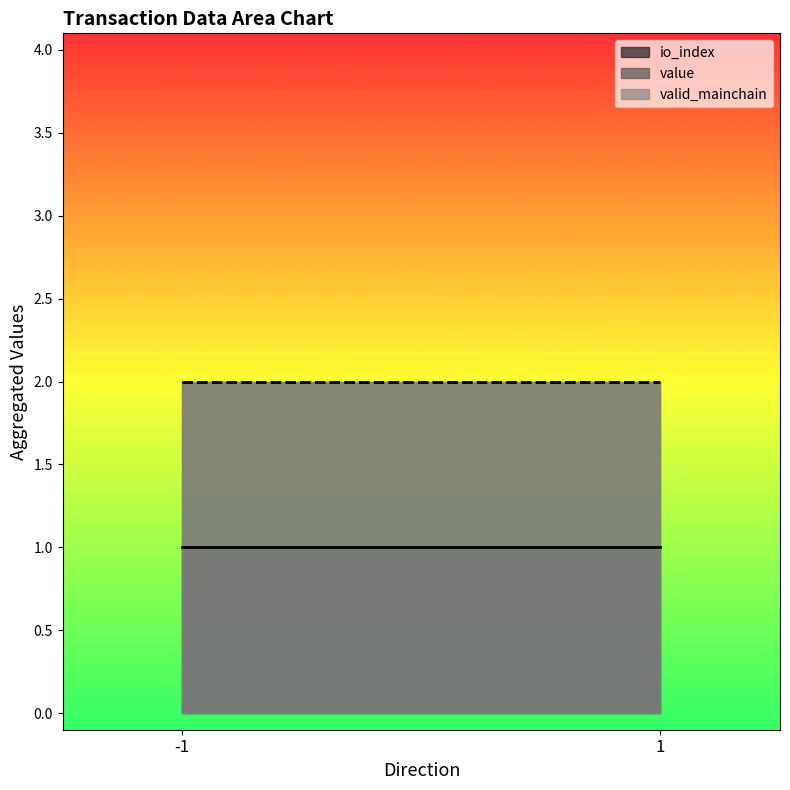

Reading left to right, extract all data points from this chart.

io_index: -1=1.0	1=1.0
value: -1=2.0	1=2.0
valid_mainchain: -1=2.0	1=2.0